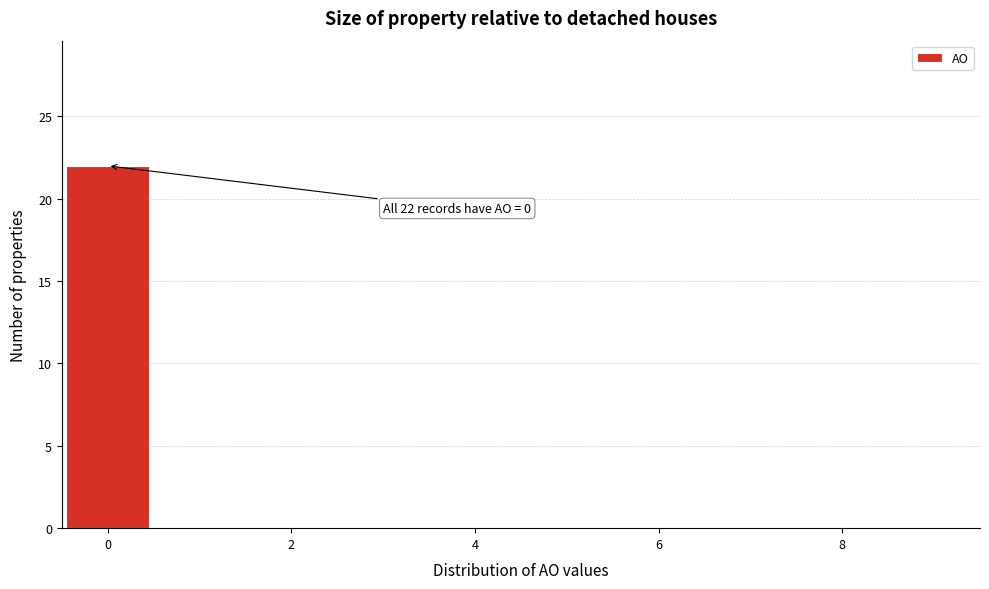

Over which range of the x-axis is the bar tallest?

-0.5 to 0.5